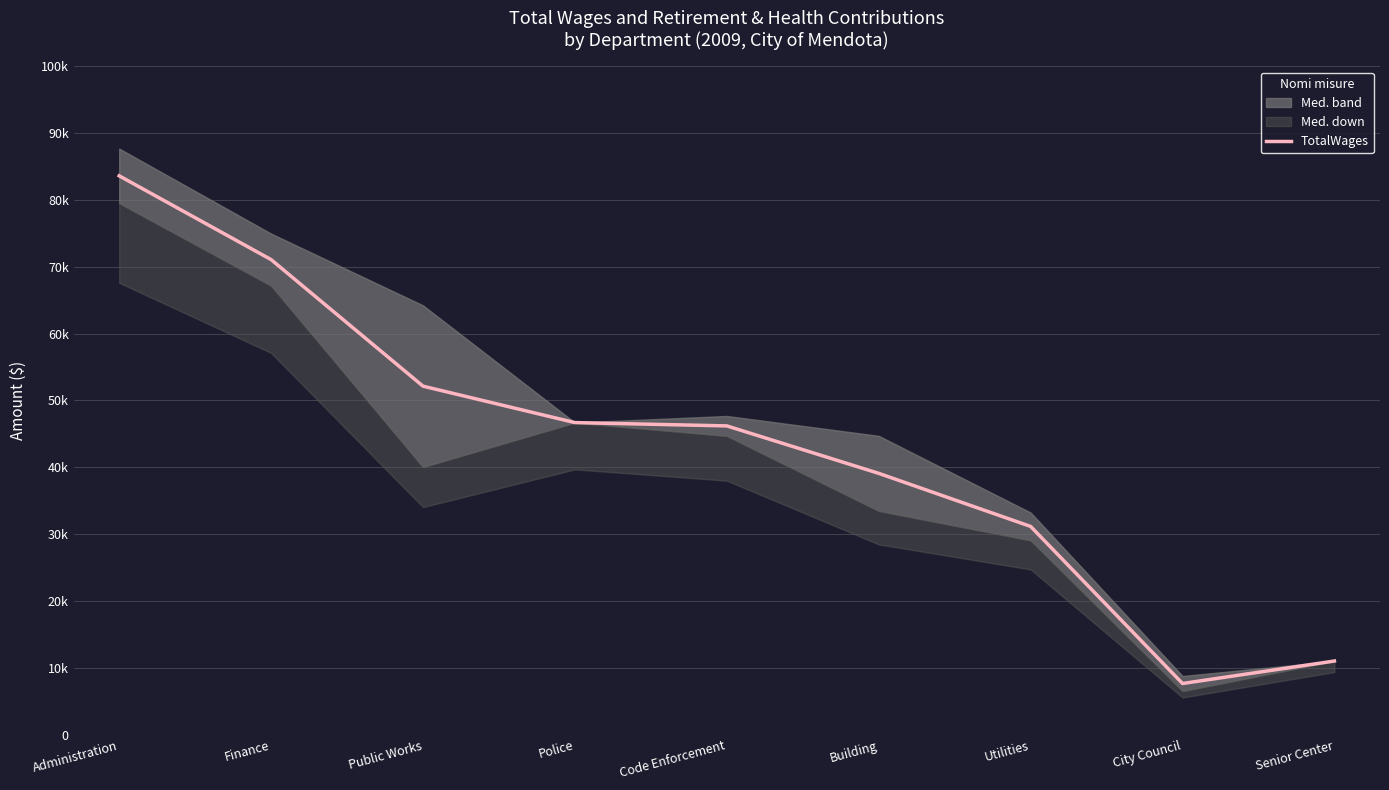

What is the label of the 7th point from the left?

Utilities